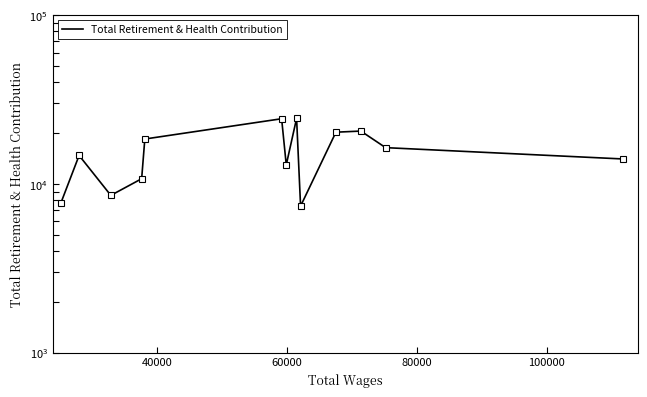

Is it true that the value at 12 is 9380?

False